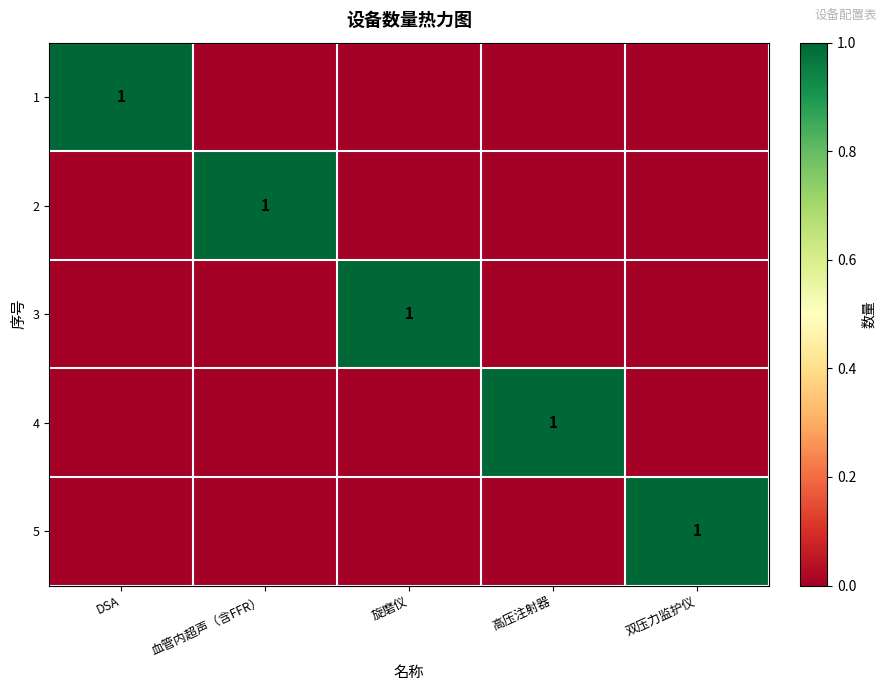

How many positive values does the 1 series have?

1